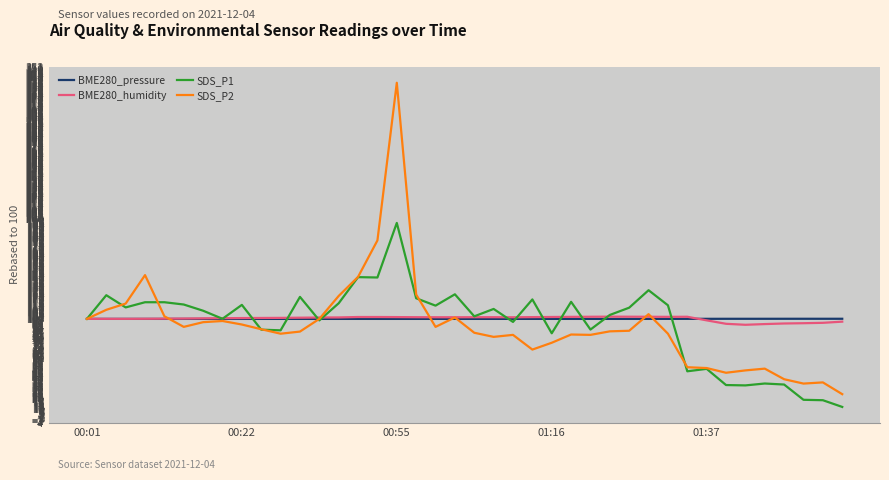

What is the maximum value shown in the chart?

336.7